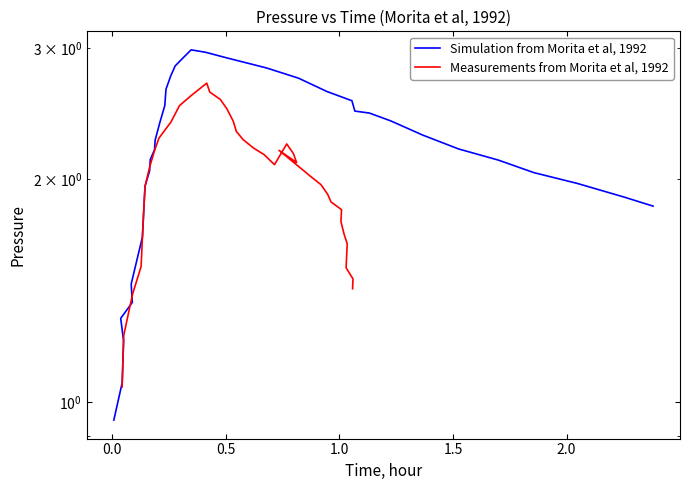

How many values in the Measurements from Morita et al, 1992 series are below 2?

18